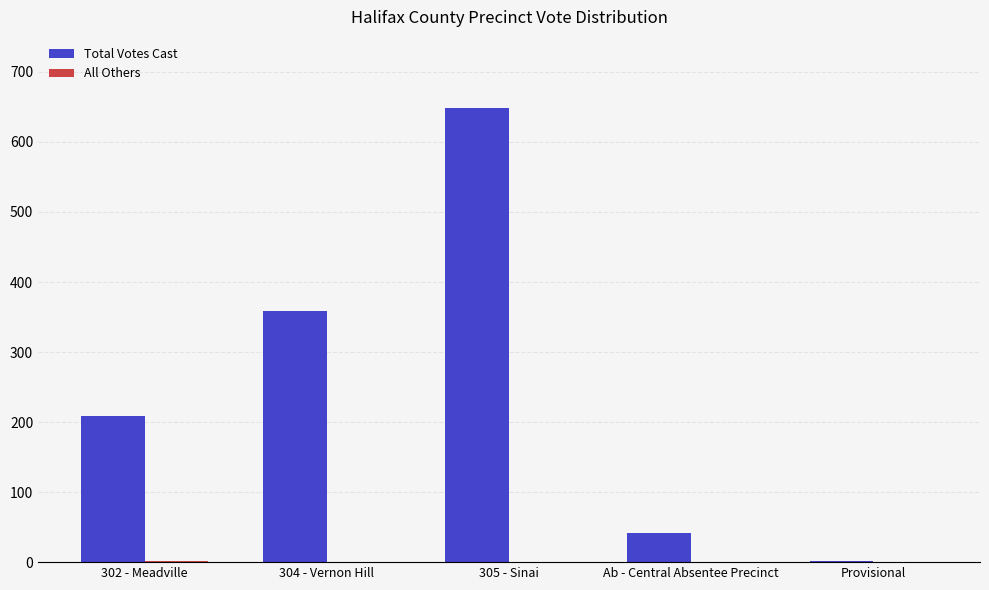

Does the chart contain stacked bars?

No